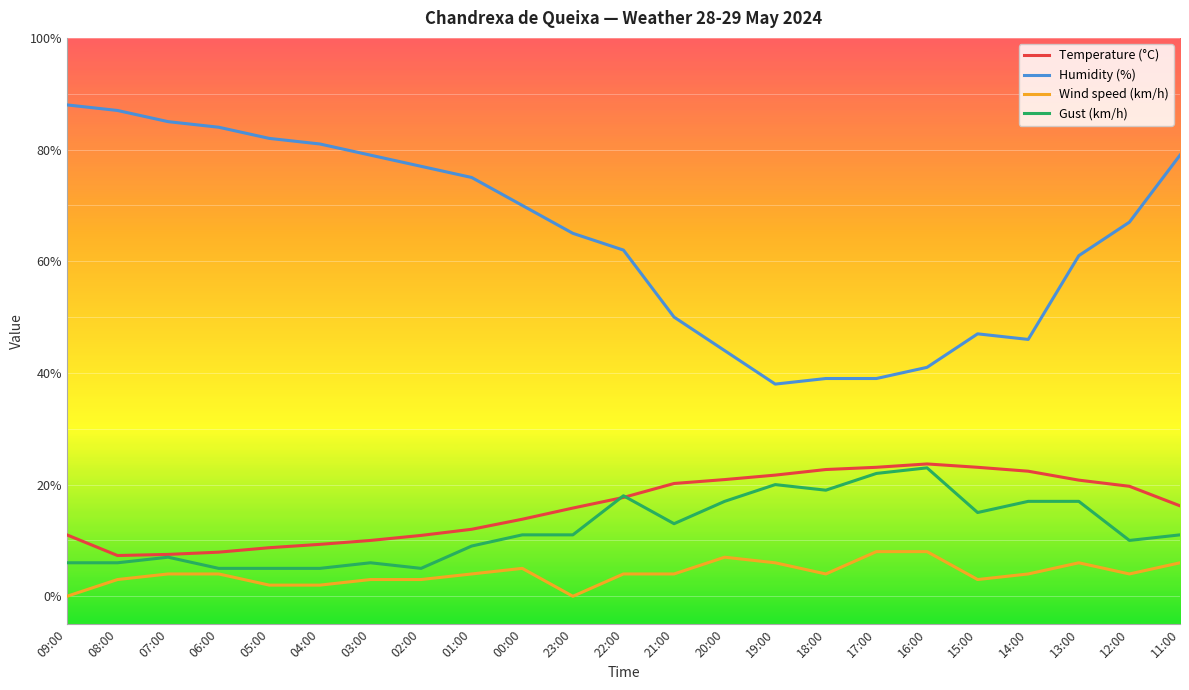

What is the difference between the Temperature (°C) values at 00:00 and 11:00?

2.4